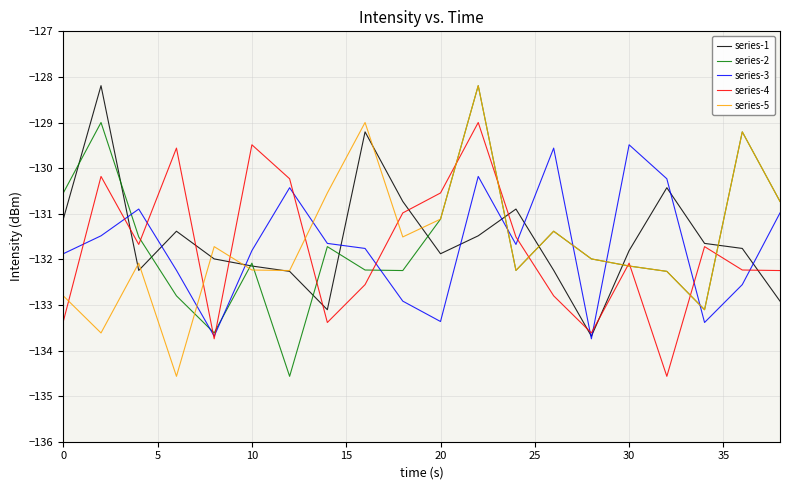

What is the maximum value for series-5?

-128.2